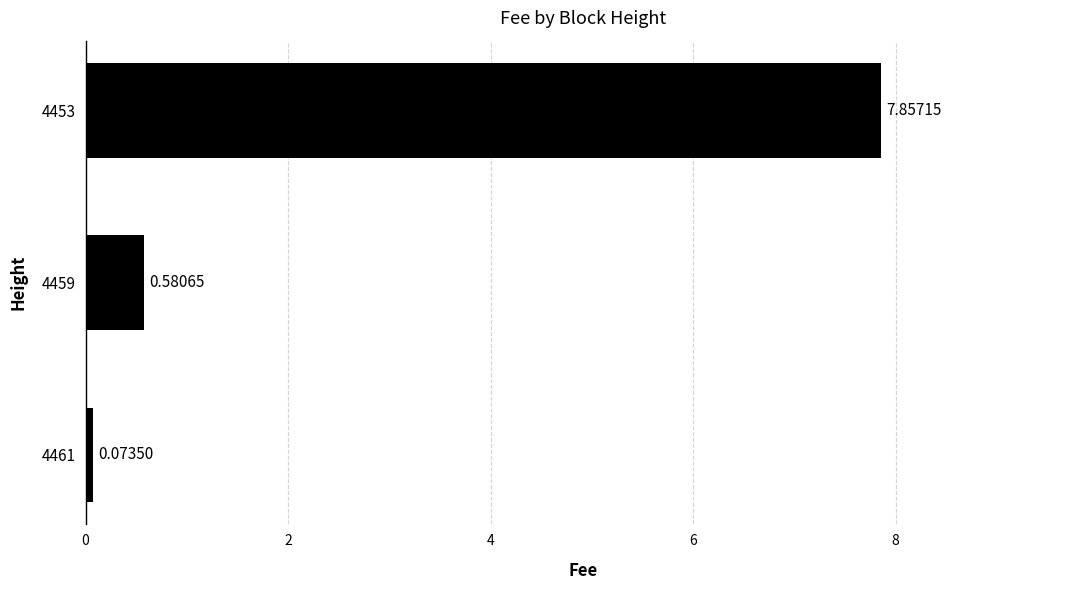

Between 4453 and 4459, which is larger?

4453